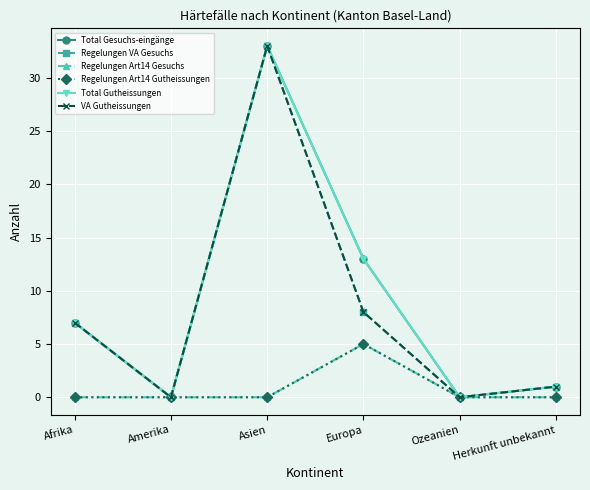

Which series changed the most between Afrika and Ozeanien?

Total Gesuchs-eingänge